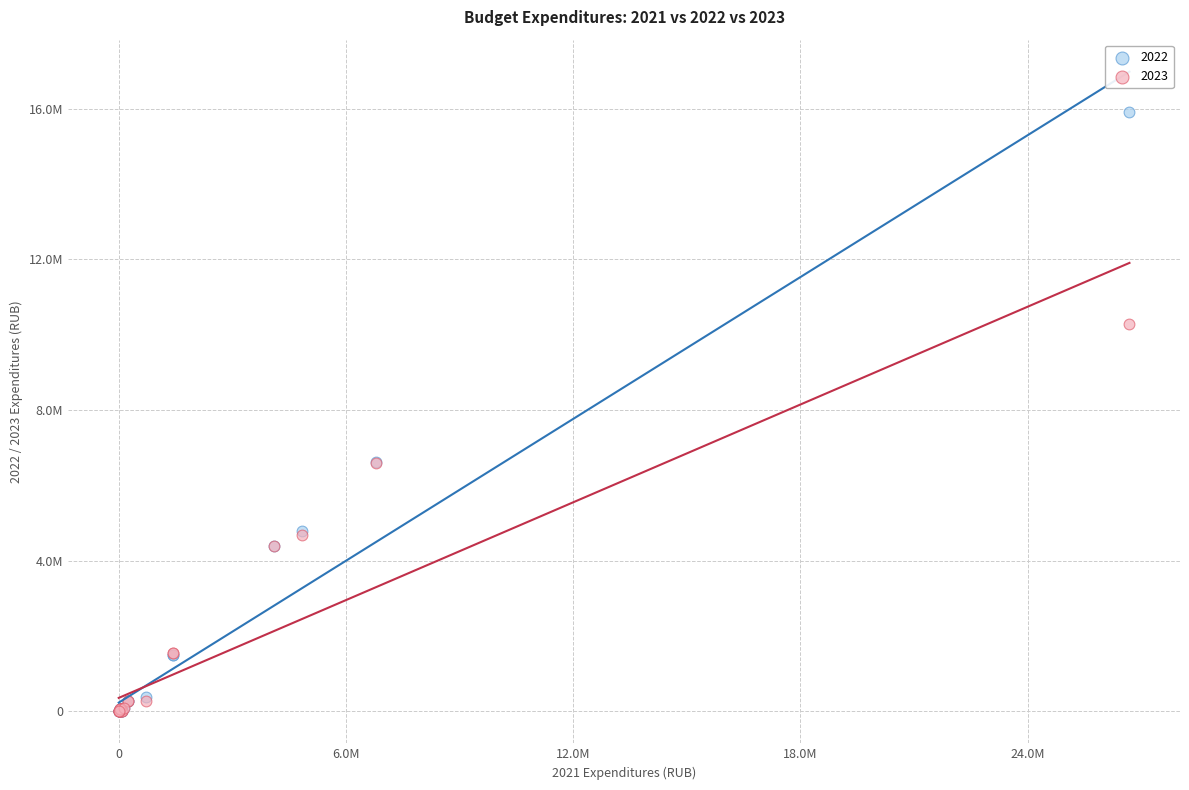

What are all the series names shown in the legend?

2022, 2023